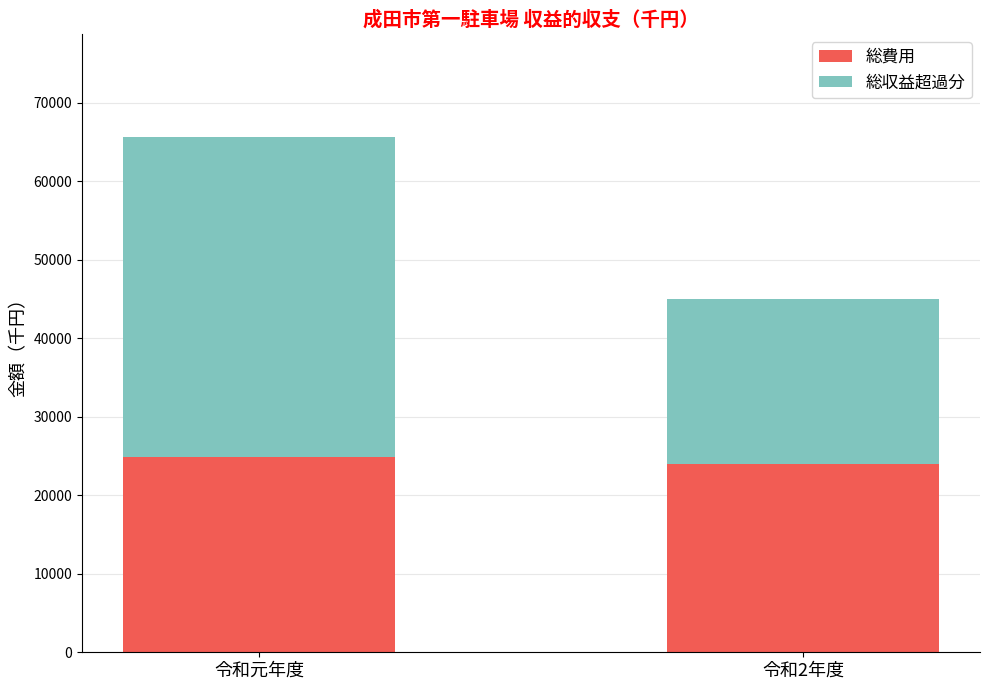

What is the sum of the 総費用 values at 令和元年度 and 令和2年度?

48877